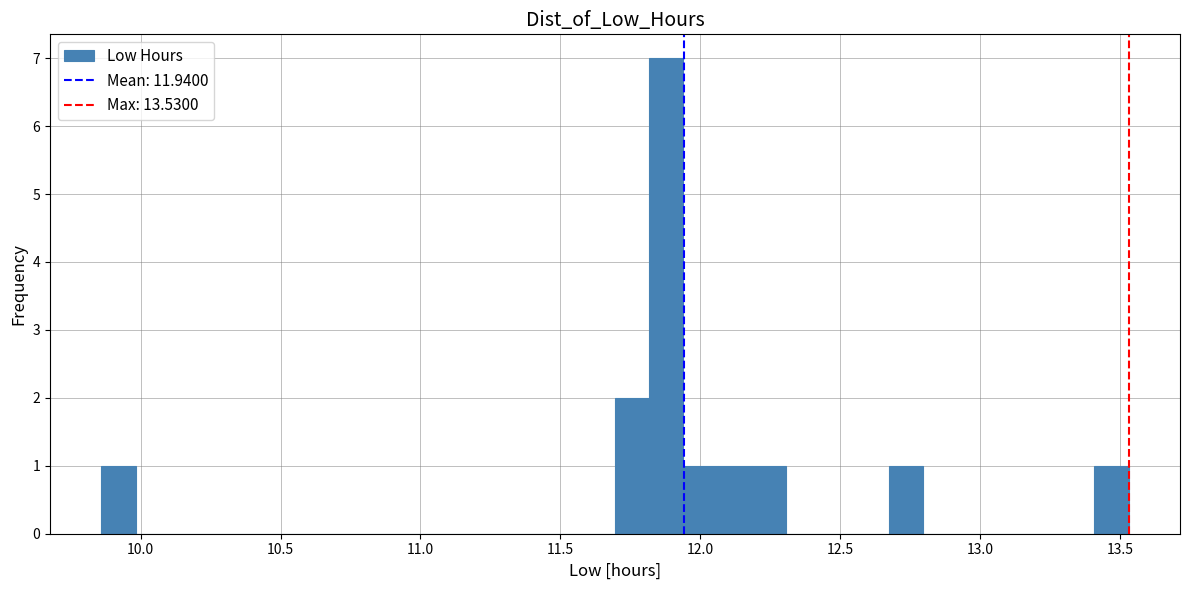

Around what value on the x-axis is the tallest bar? Give the approximate position of its centre, as read against the axis.

11.90